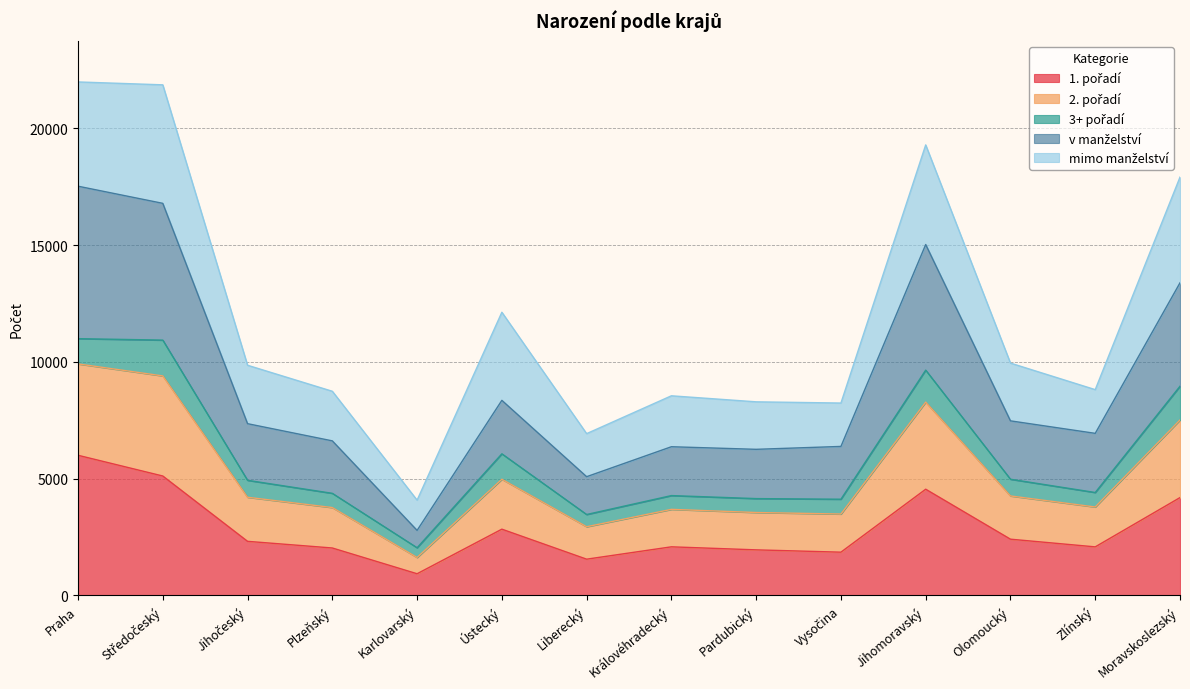

How many interior local valleys does the v manželství series have?

4